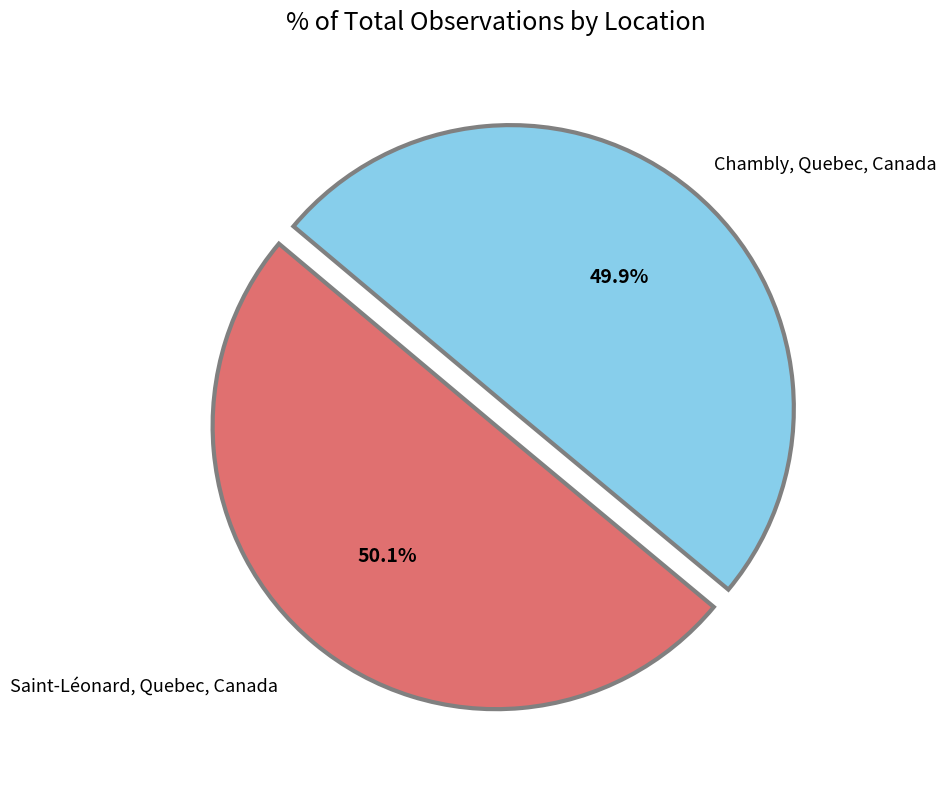

Is there a majority slice in this chart?

Yes